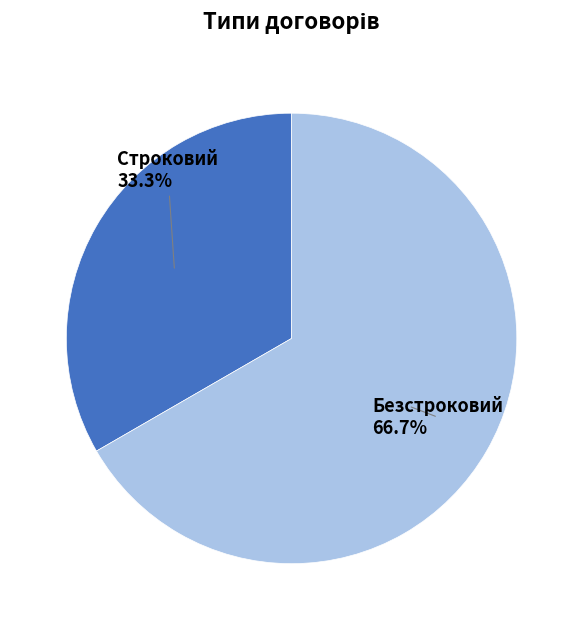

Which category has the smallest portion of the pie?

Строковий